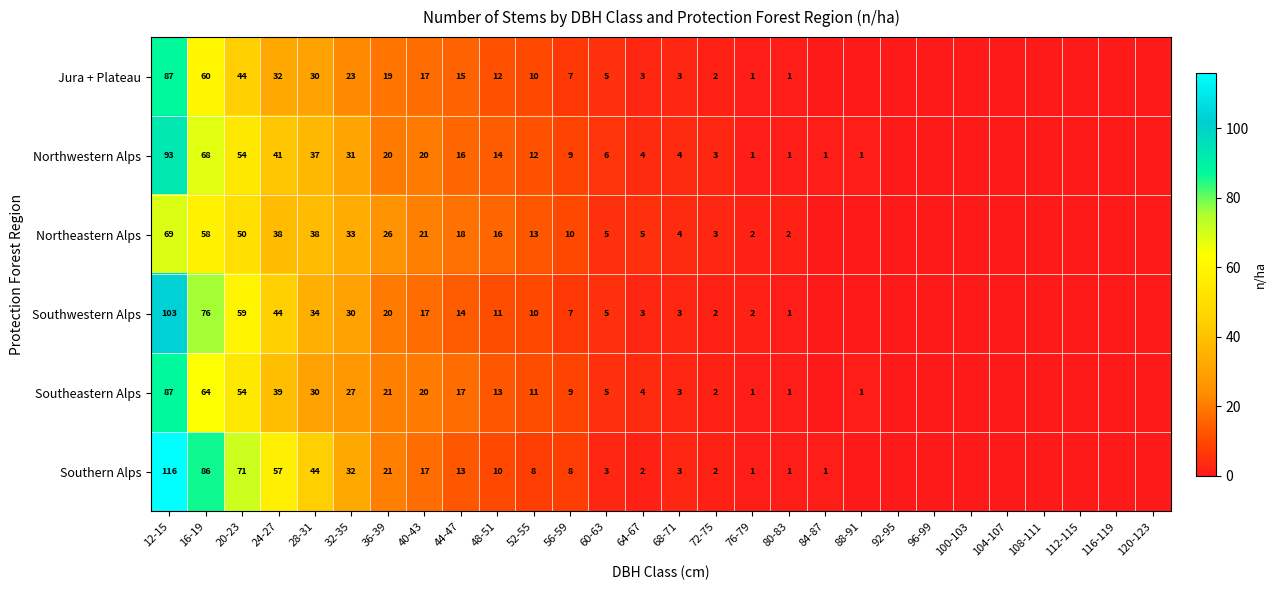

The Jura + Plateau series shows 2 at 76-79. True or false?

False